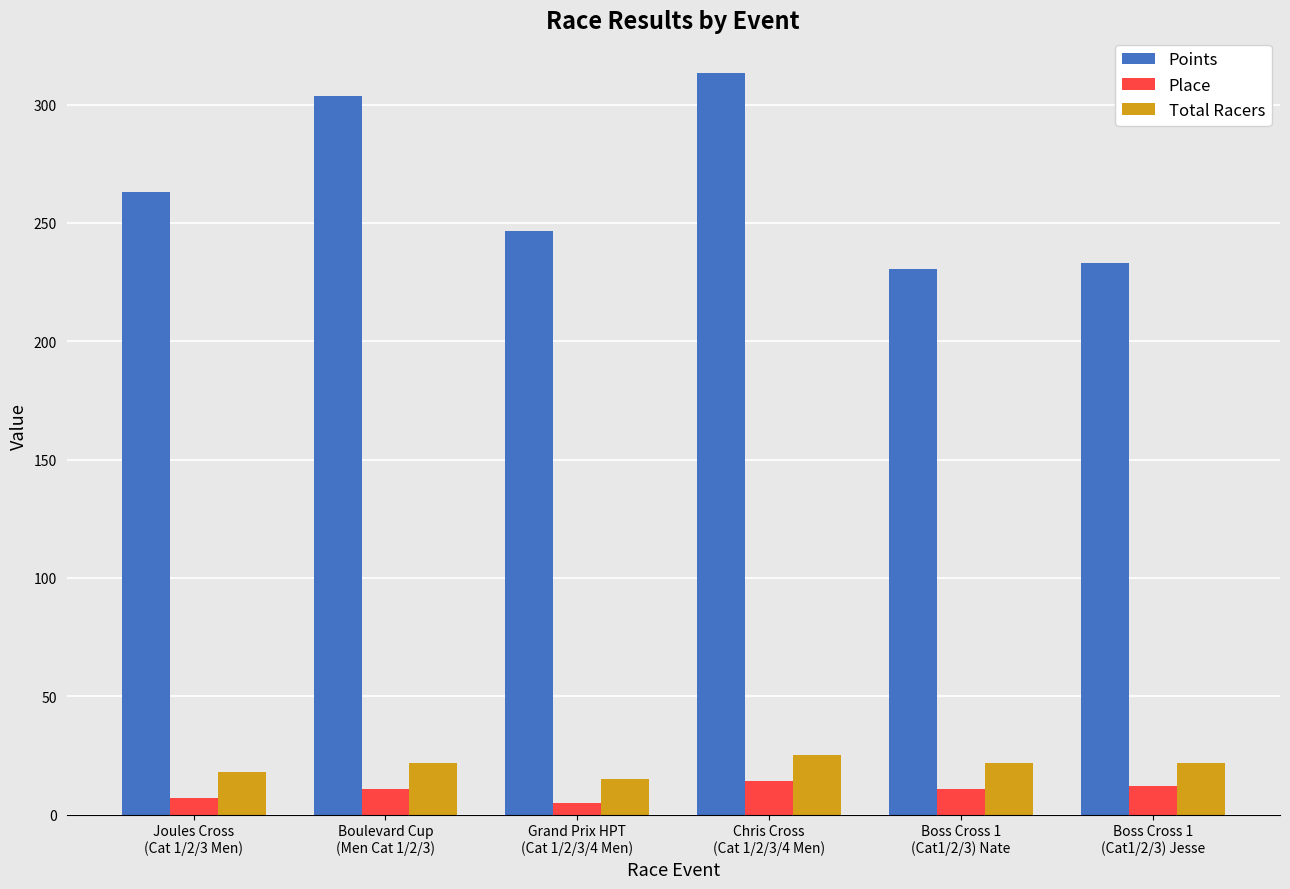

Which series has the largest total across all categories?

Points